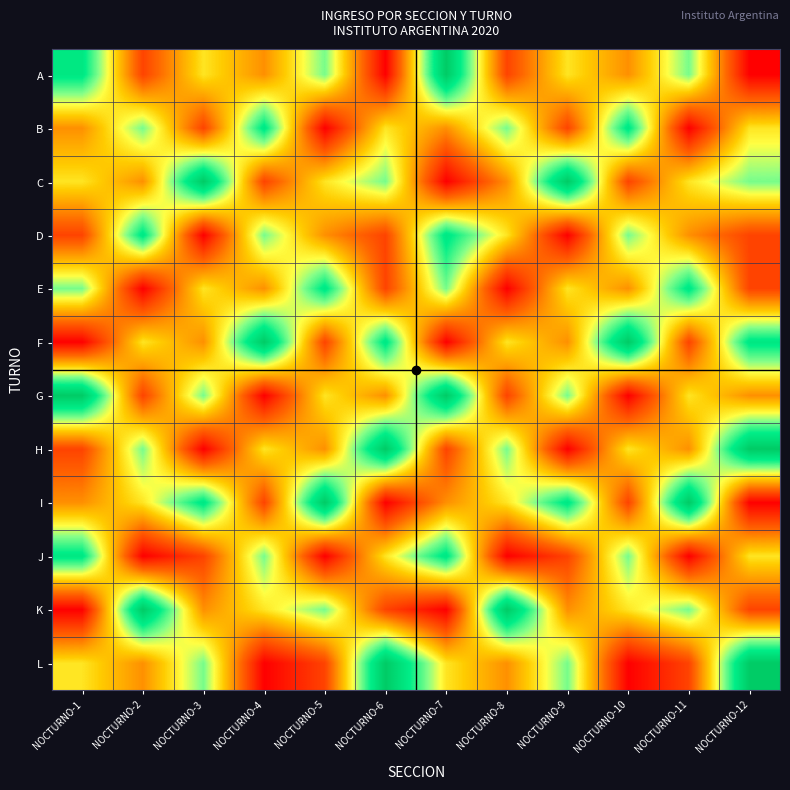

What is the maximum value shown in the chart?

13